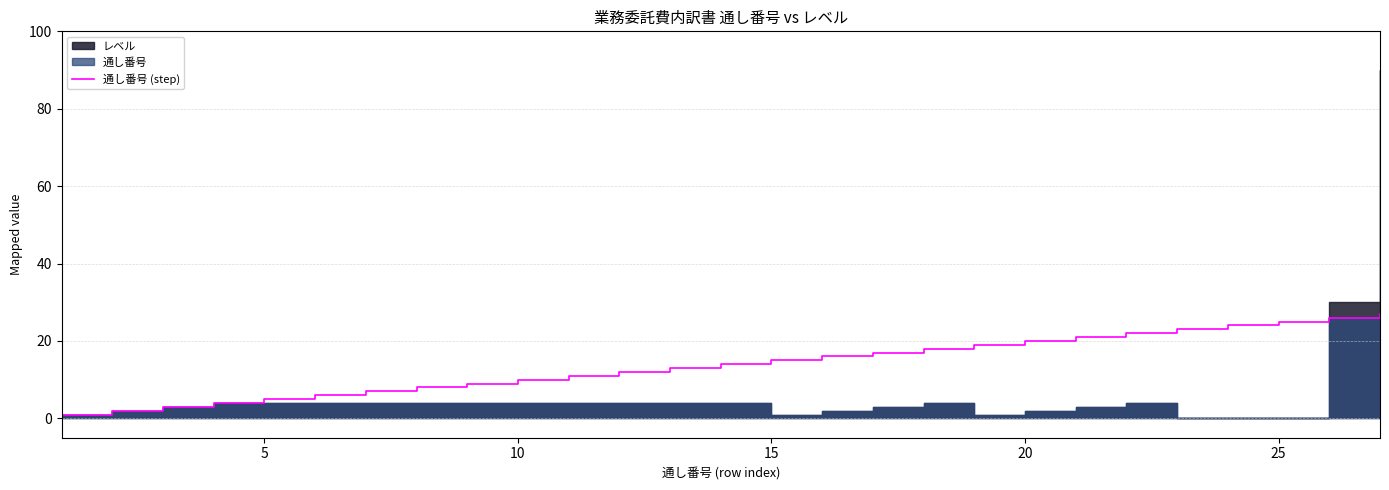

The value of 通し番号 (step) at 25 is 25. True or false?

True